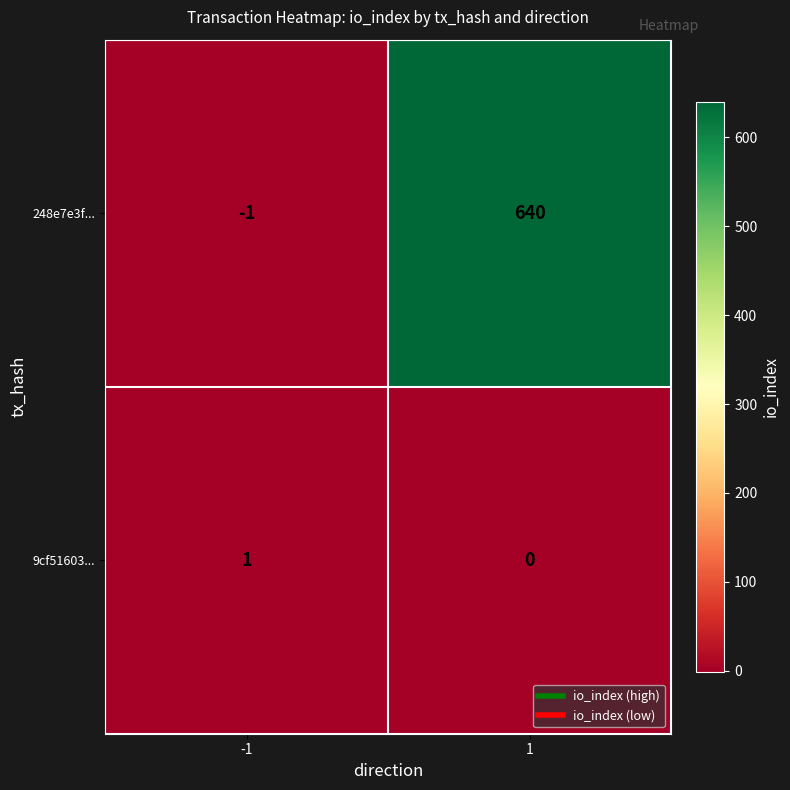

What is the maximum value shown in the chart?

640